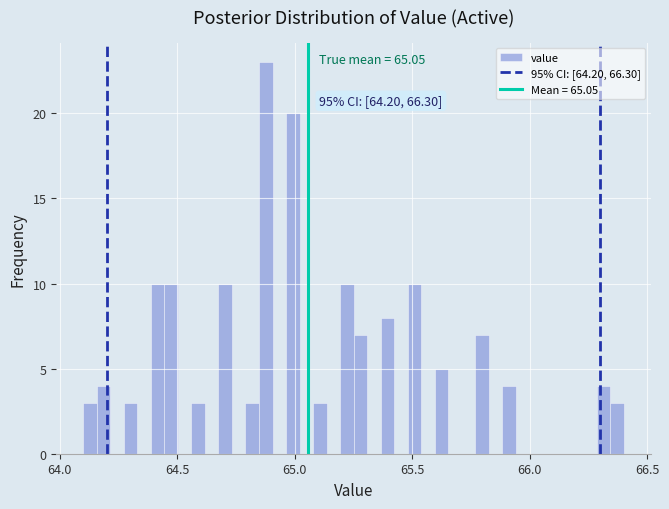

Around what value on the x-axis is the tallest bar? Give the approximate position of its centre, as read against the axis.

64.90